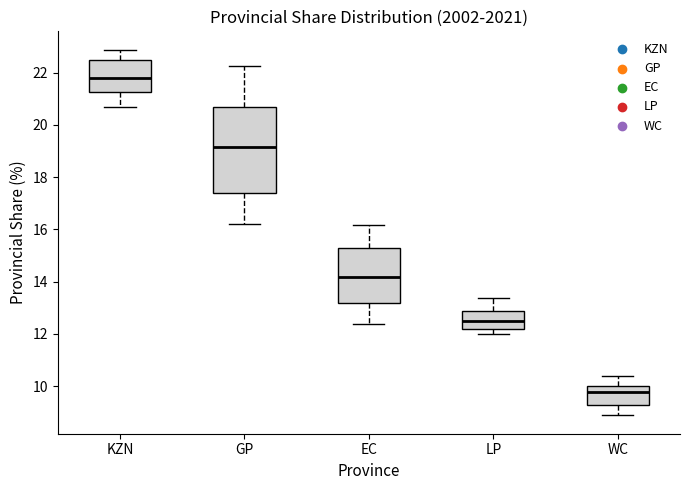

Reading left to right, read every box against the y-axis: the position of its median line, the range the box covers, and the ends of its whiskers. The values are not printed on the chart, so give them approximately, as read against the axis.

KZN: median 21.8, box 21.2 to 22.4, whiskers 20.6 to 22.8
GP: median 19.2, box 17.4 to 20.8, whiskers 16.2 to 22.2
EC: median 14.2, box 13.2 to 15.2, whiskers 12.4 to 16.2
LP: median 12.4, box 12.2 to 12.8, whiskers 12.0 to 13.4
WC: median 9.8, box 9.2 to 10.0, whiskers 8.8 to 10.4